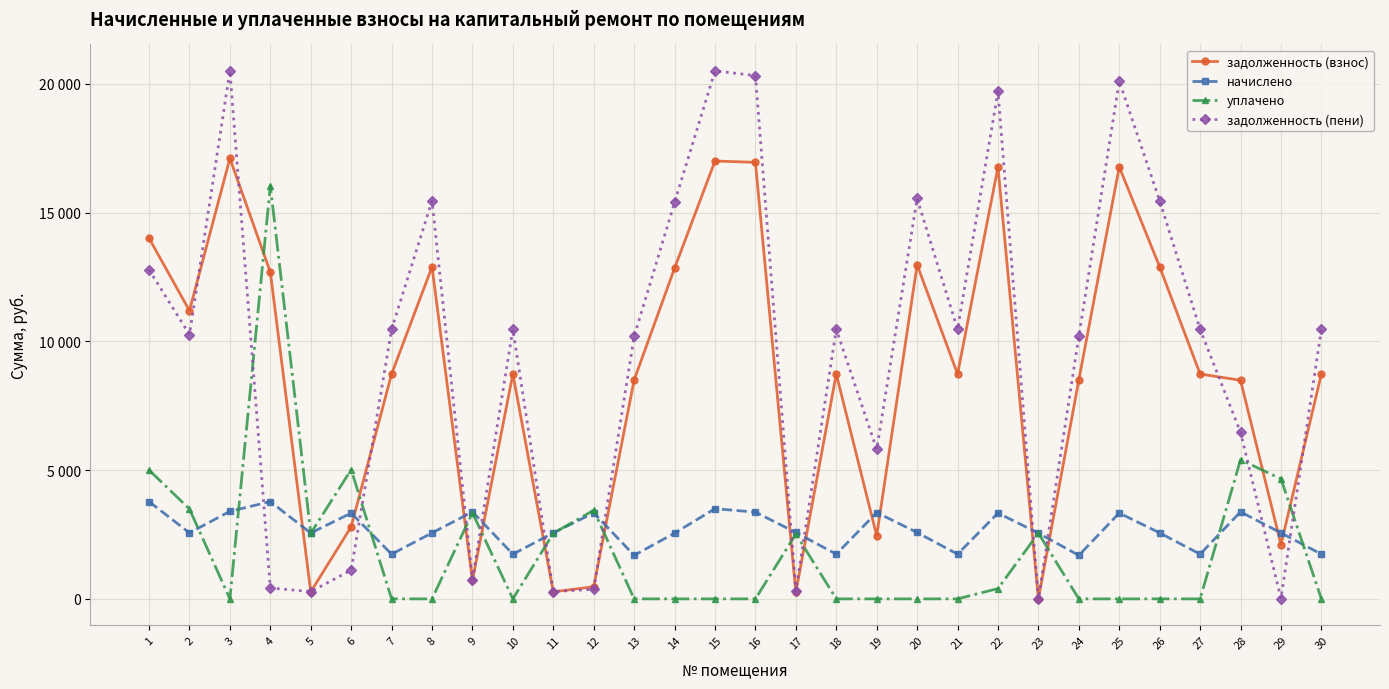

Is this an area chart (filled region under the line)?

No